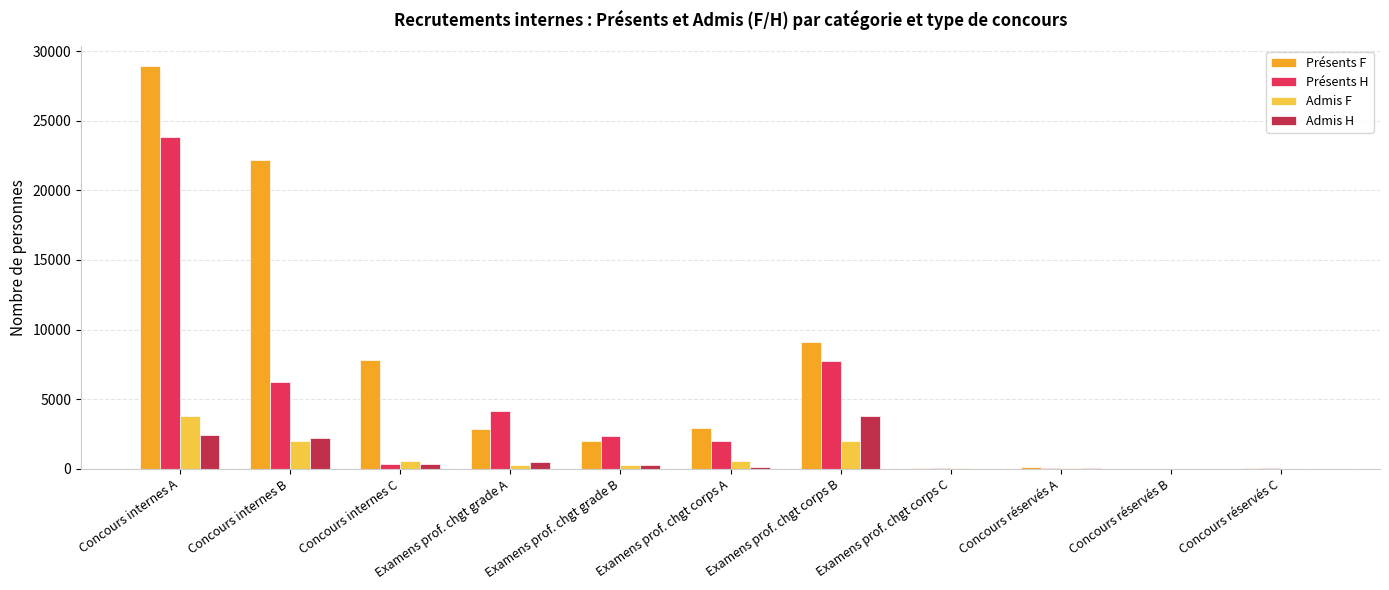

Which series has the largest total across all categories?

Présents F